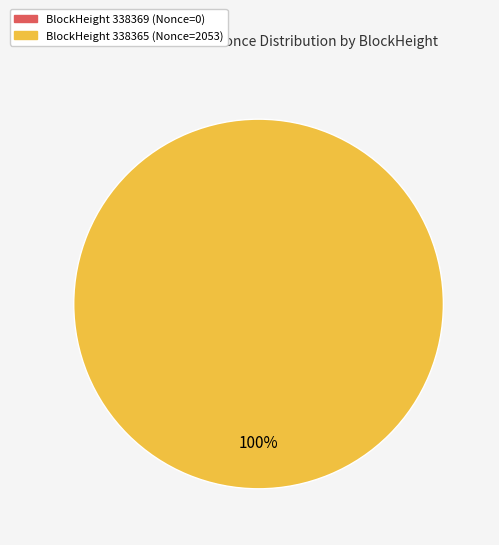

Is it true that 338365 is 90% of the pie?

False